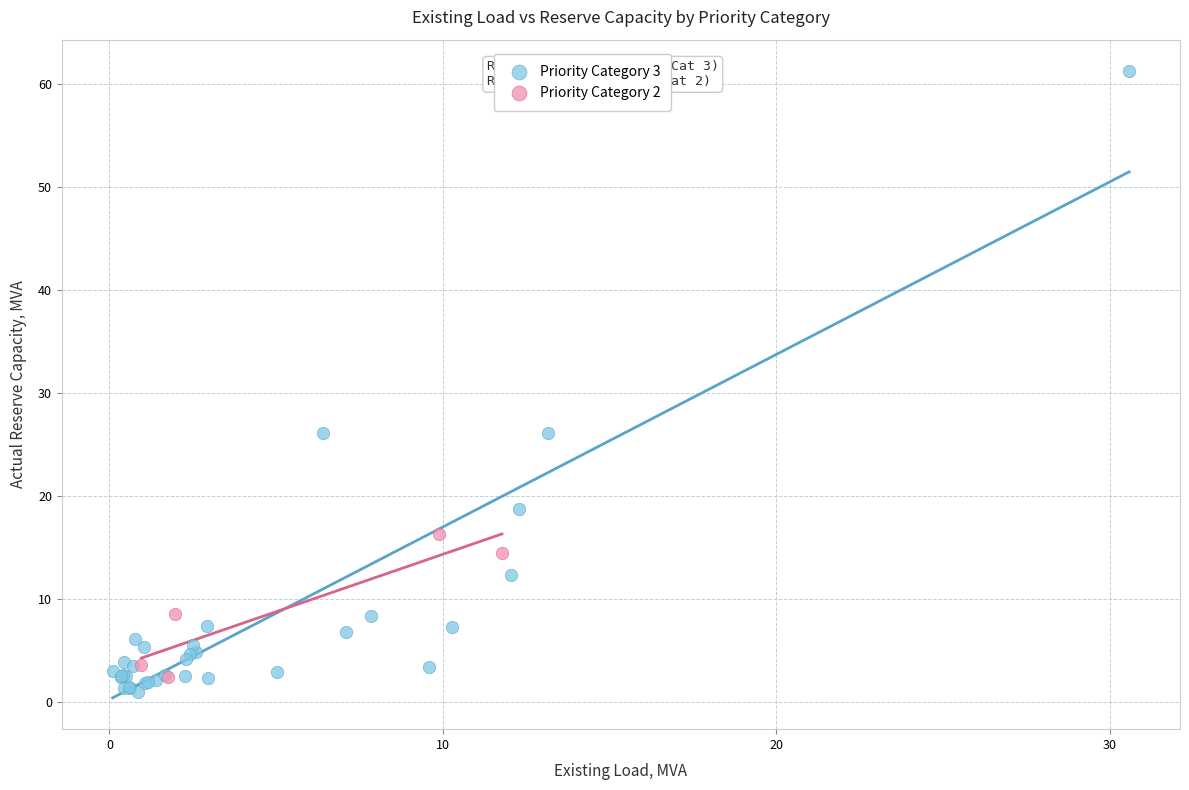

Which series has the largest Y range (max minus min)?

Priority Category 3